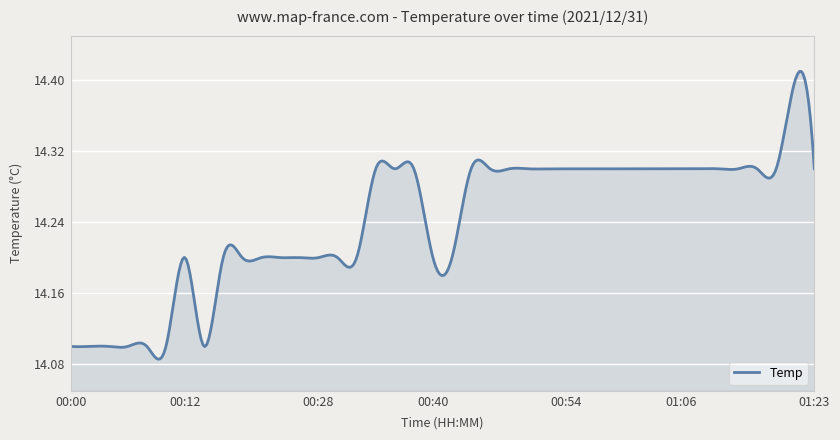

Does the chart display data point markers on the line(s)?

No